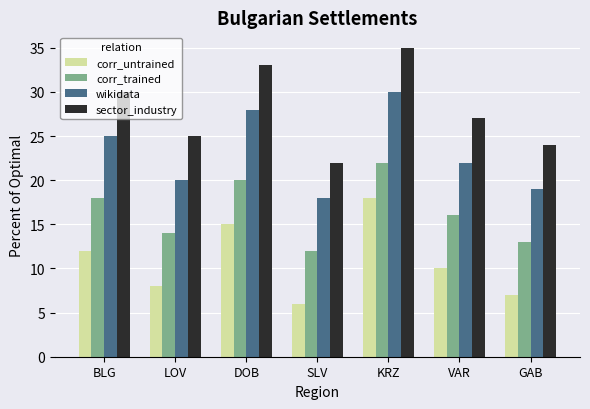

What is the label of the 6th bar from the left?

VAR